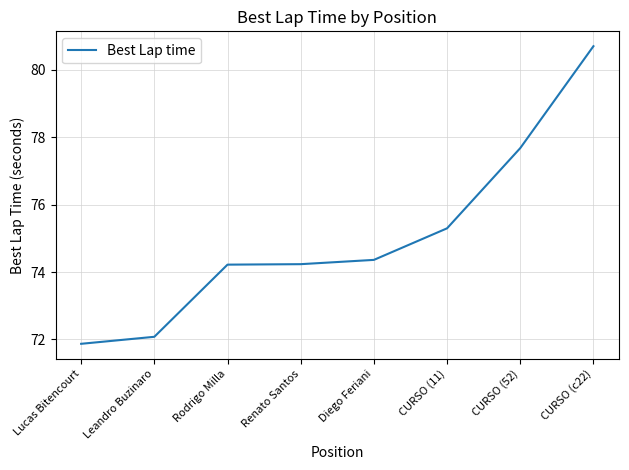

At which label does the data first exceed 74?

Rodrigo Milla